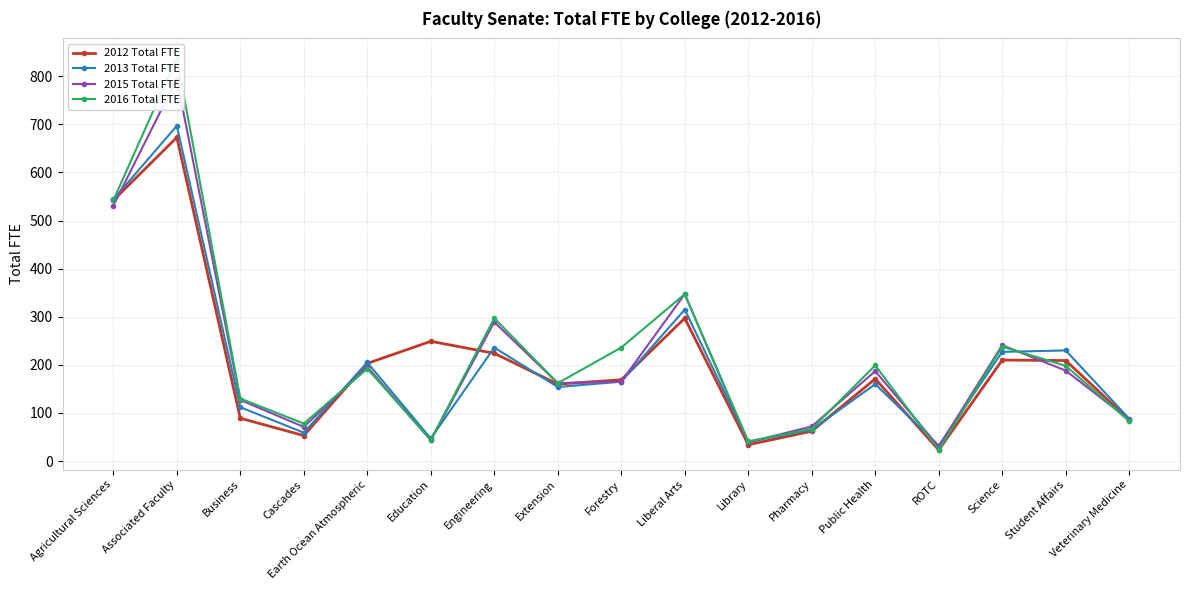

Reading right to left, what are all the values shown in this chart?

2012 Total FTE: Veterinary Medicine=86	Student Affairs=209	Science=210	ROTC=23	Public Health=171	Pharmacy=62	Library=34	Liberal Arts=297	Forestry=169	Extension=160	Engineering=224	Education=249	Earth Ocean Atmospheric=203	Cascades=53	Business=89	Associated Faculty=673	Agricultural Sciences=542
2013 Total FTE: Veterinary Medicine=88	Student Affairs=230	Science=227	ROTC=32	Public Health=160	Pharmacy=65	Library=40	Liberal Arts=315	Forestry=165	Extension=154	Engineering=236	Education=47	Earth Ocean Atmospheric=205	Cascades=59	Business=112	Associated Faculty=697	Agricultural Sciences=544
2015 Total FTE: Veterinary Medicine=86	Student Affairs=188	Science=241	ROTC=30	Public Health=187	Pharmacy=72	Library=39	Liberal Arts=347	Forestry=165	Extension=162	Engineering=289	Education=43	Earth Ocean Atmospheric=196	Cascades=71	Business=127	Associated Faculty=795	Agricultural Sciences=531
2016 Total FTE: Veterinary Medicine=83	Student Affairs=198	Science=238	ROTC=23	Public Health=199	Pharmacy=67	Library=41	Liberal Arts=347	Forestry=236	Extension=162	Engineering=297	Education=44	Earth Ocean Atmospheric=192	Cascades=78	Business=130	Associated Faculty=838	Agricultural Sciences=542